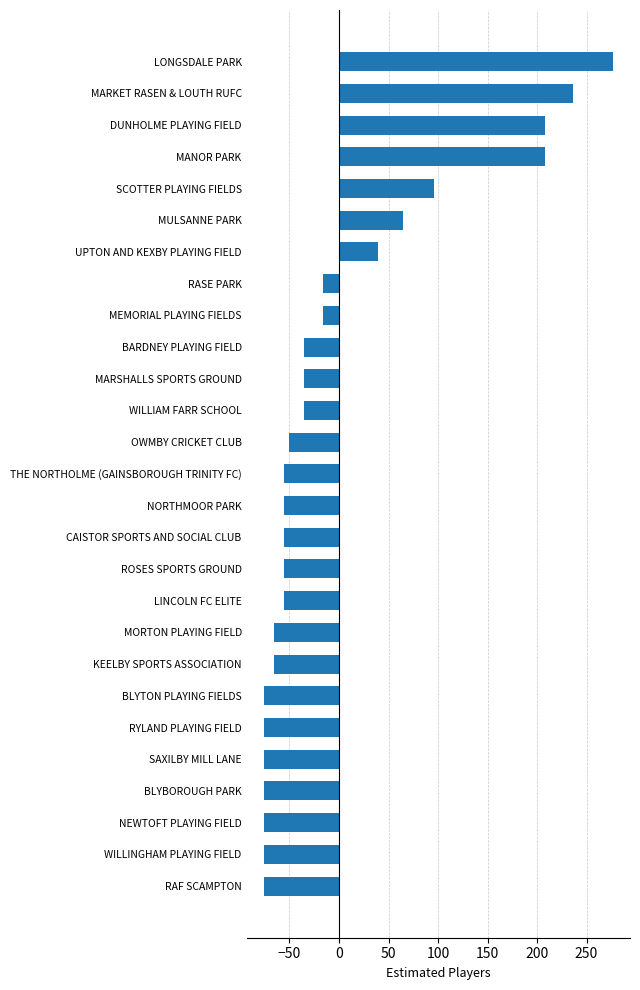

True or false: the data shows 208.3 at DUNHOLME PLAYING FIELD.

True